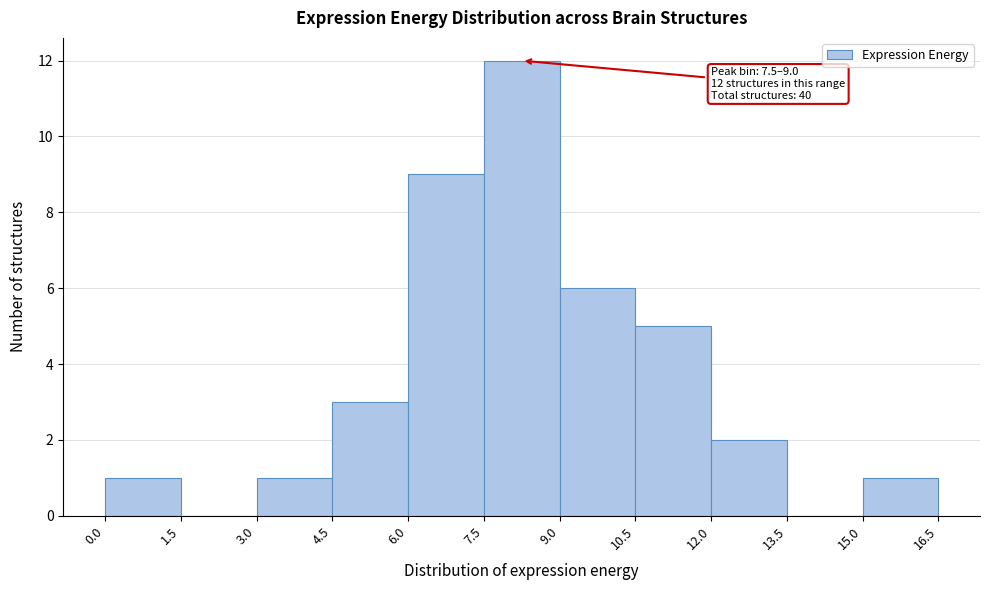

Which range on the x-axis has the tallest bar?

7.5 to 9.0